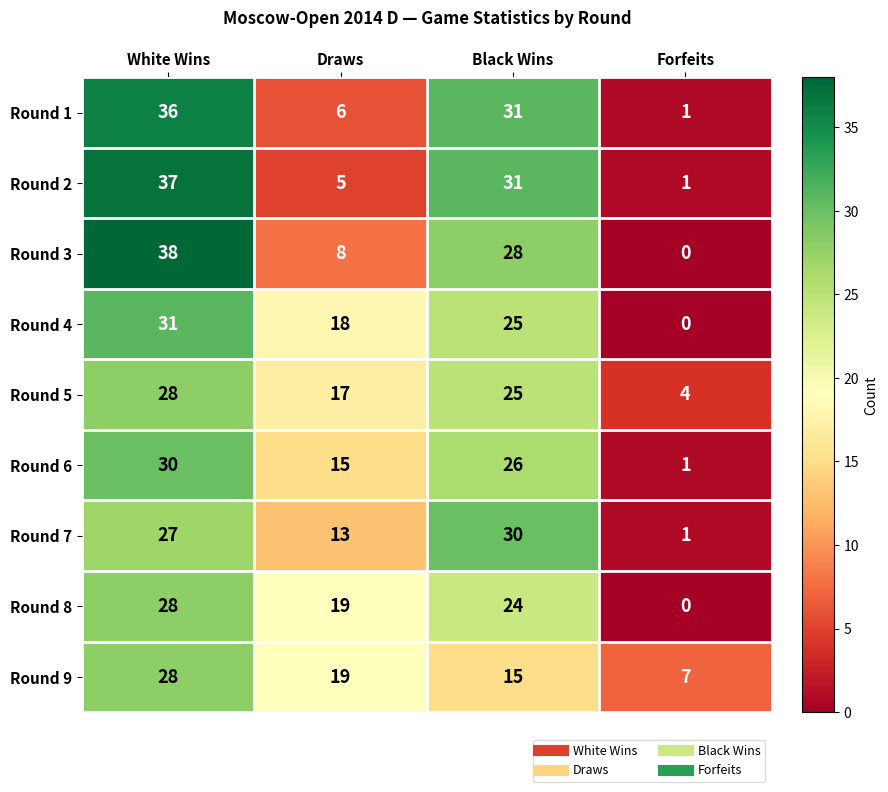

At which category is the sum across all series the highest?

White Wins